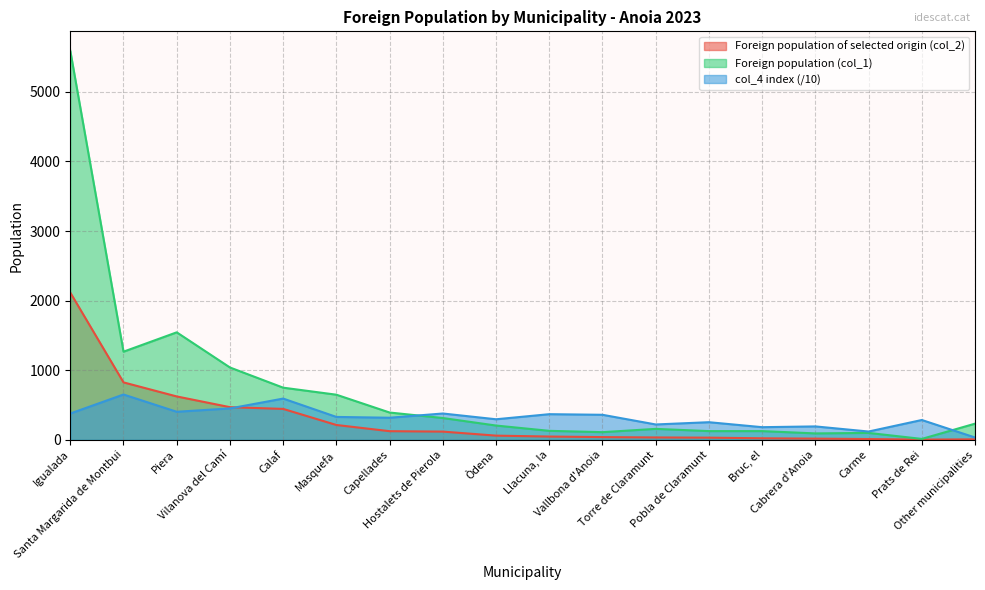

At which label does col_4 index reach its minimum?

Other municipalities